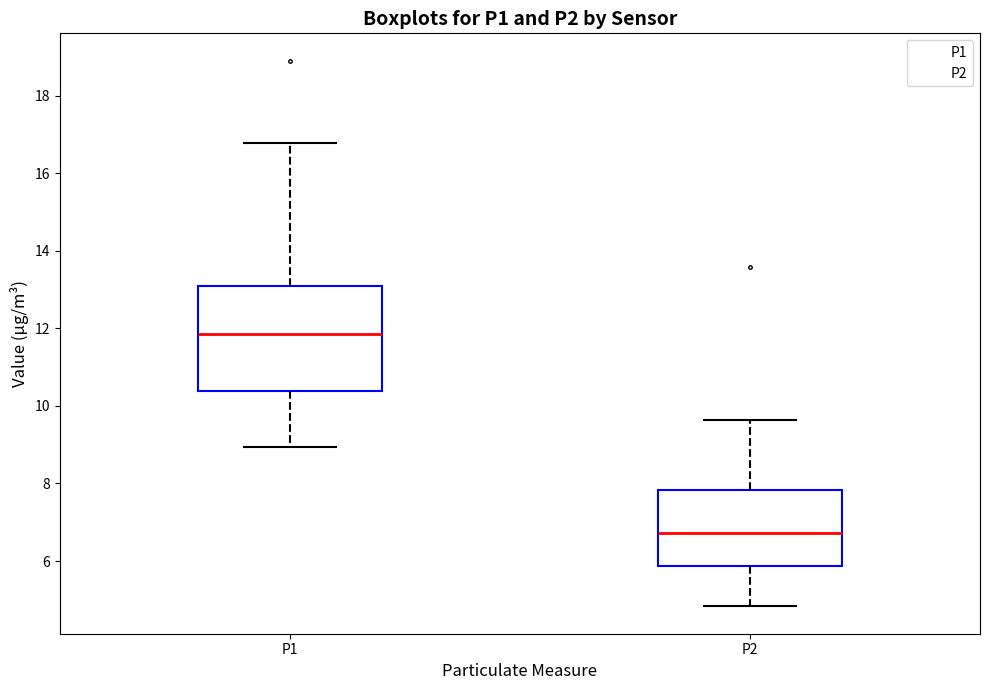

Comparing the boxes themselves (not the whiskers), which one is the tallest?

P1